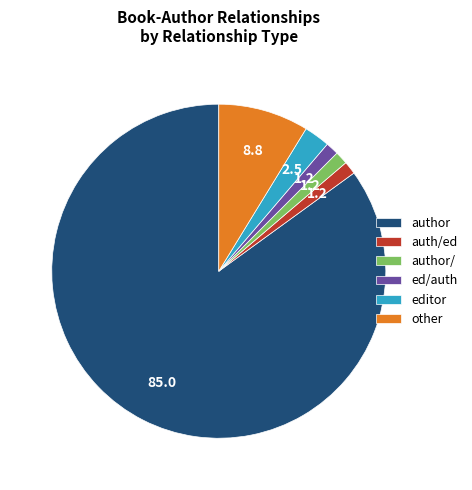

Which category has the biggest portion of the pie?

author